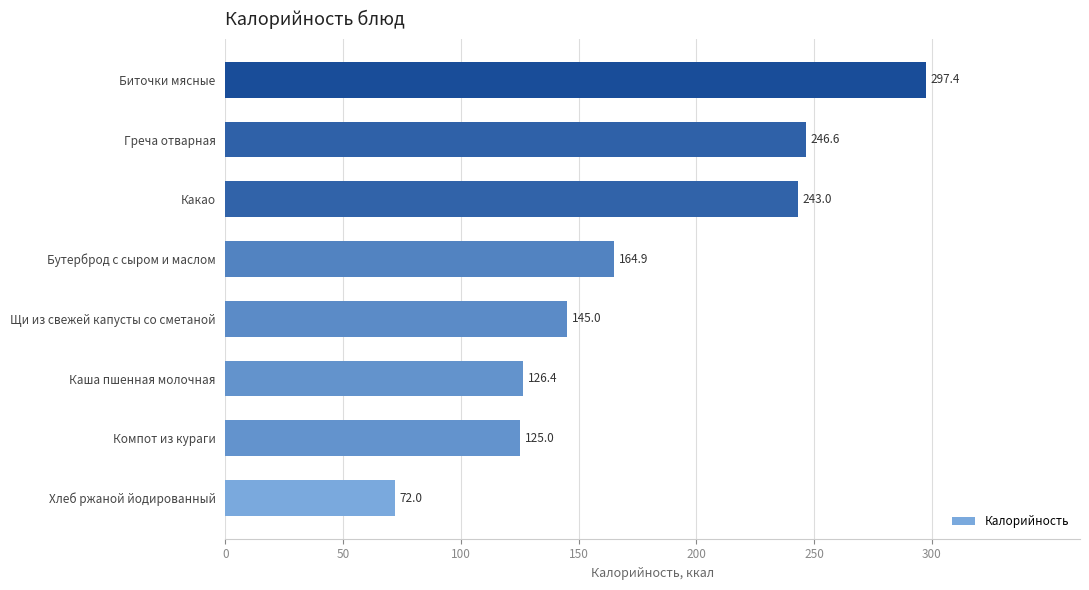

Count the number of data series in this chart.

1